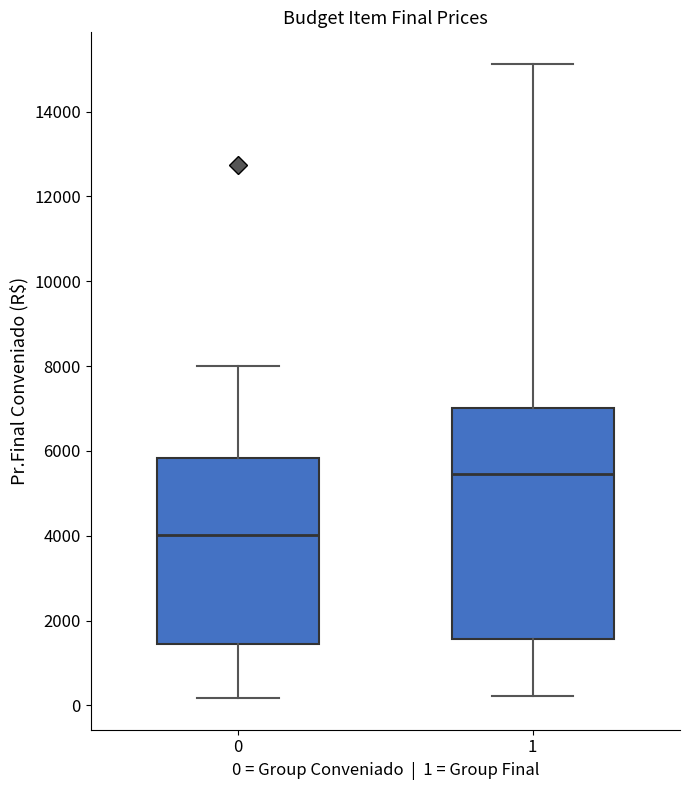

Which box is the tallest, from its lower edge to its upper edge?

1